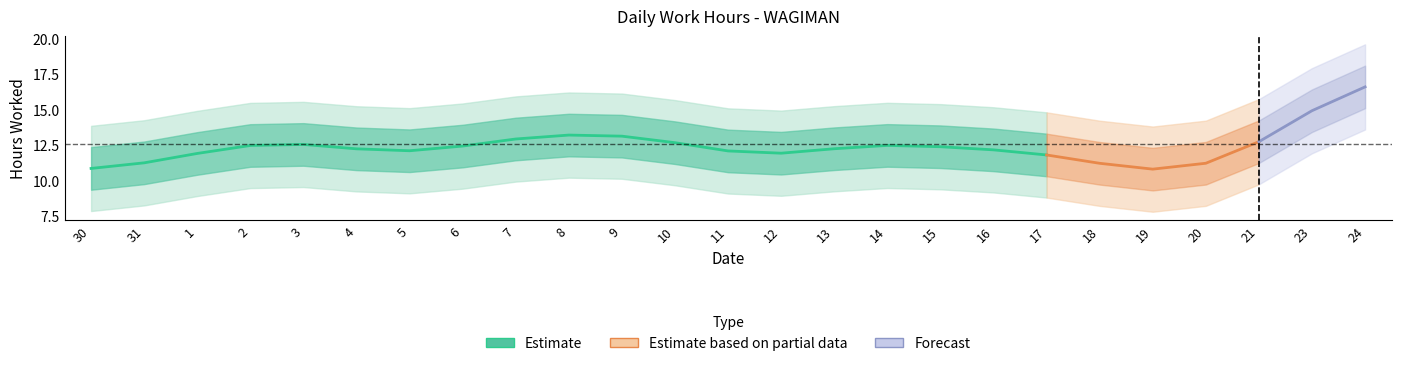

Which category has the highest value across all series?

24